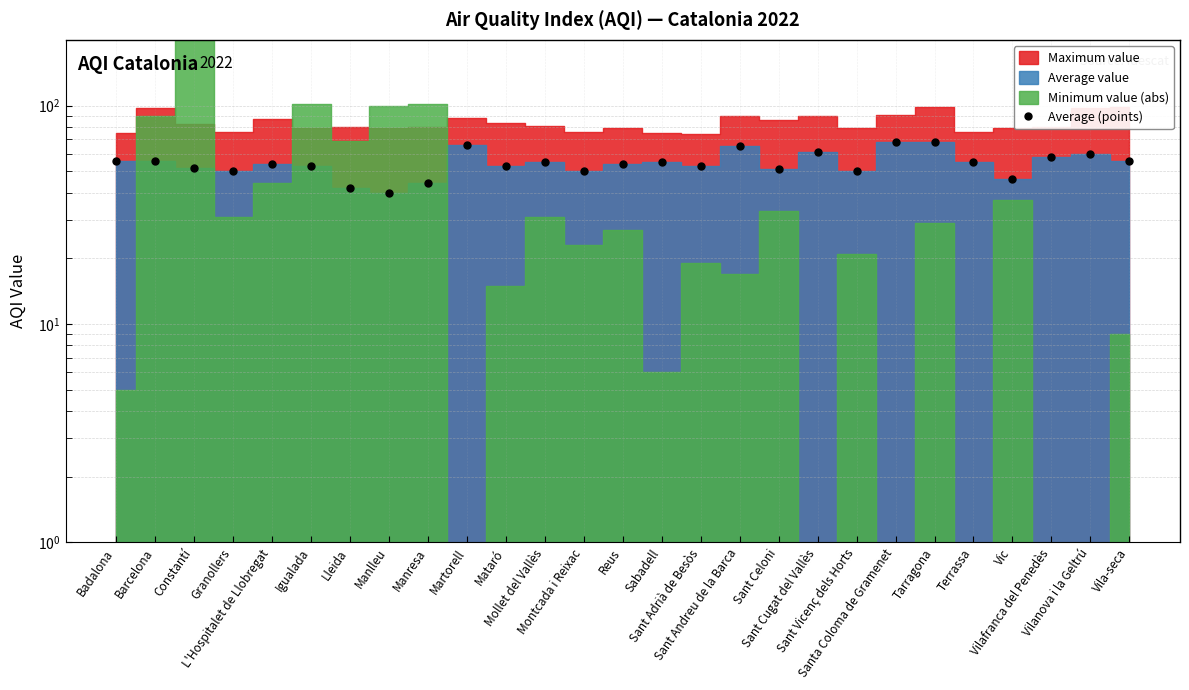

What is the value of the 16th point from the left?

53